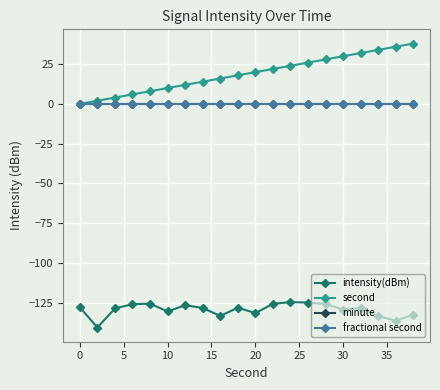

Rank the series by their maximum value, from highest to lowest.

second, minute, fractional second, intensity(dBm)